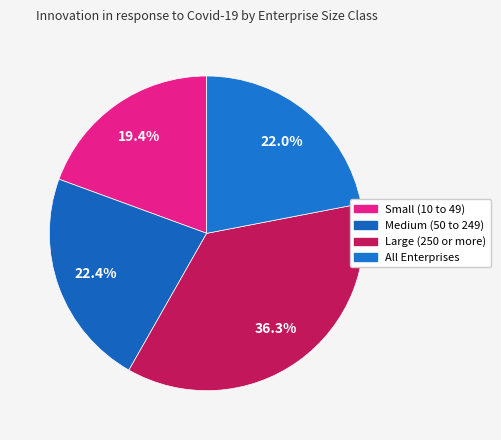

What is the largest slice in the pie chart?

Large (250 or more)